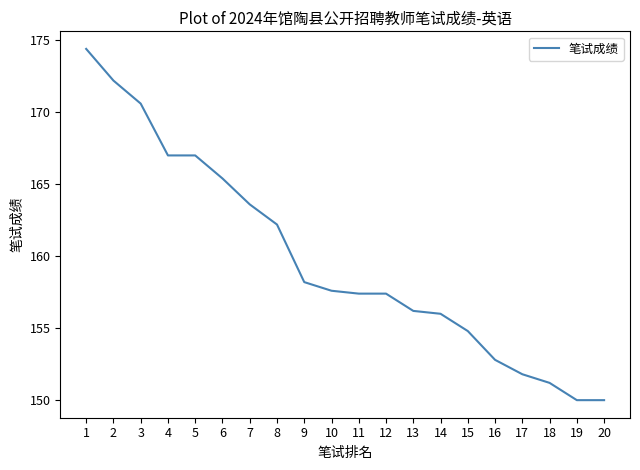

What is the maximum value shown in the chart?

174.4